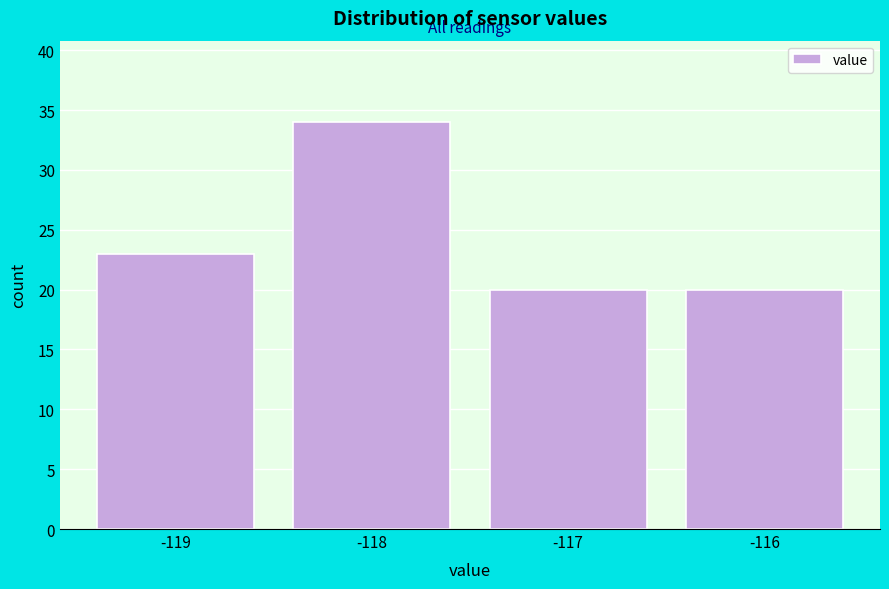

Reading right to left, list all the values displayed in this chart.

-116=20	-117=20	-118=34	-119=23